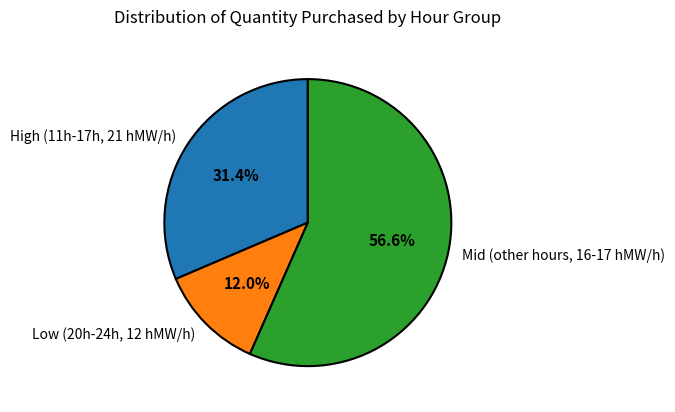

To the nearest percent, what is the difference between the largest and smallest slice percentages?

45%